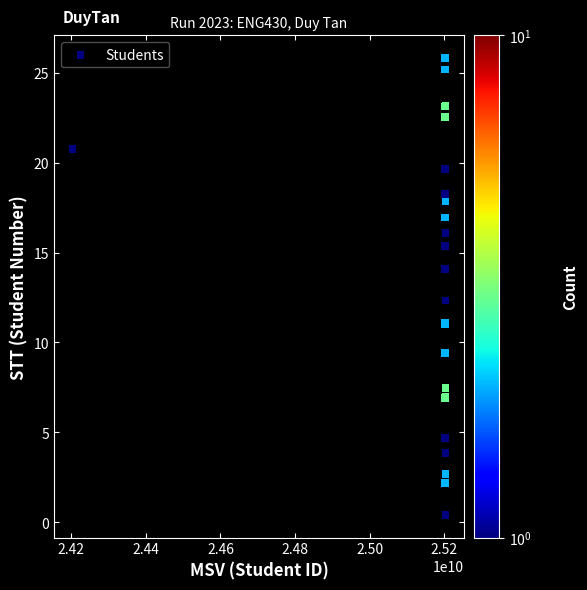

What Y value in the scatter plot is closest to 13?

12.3